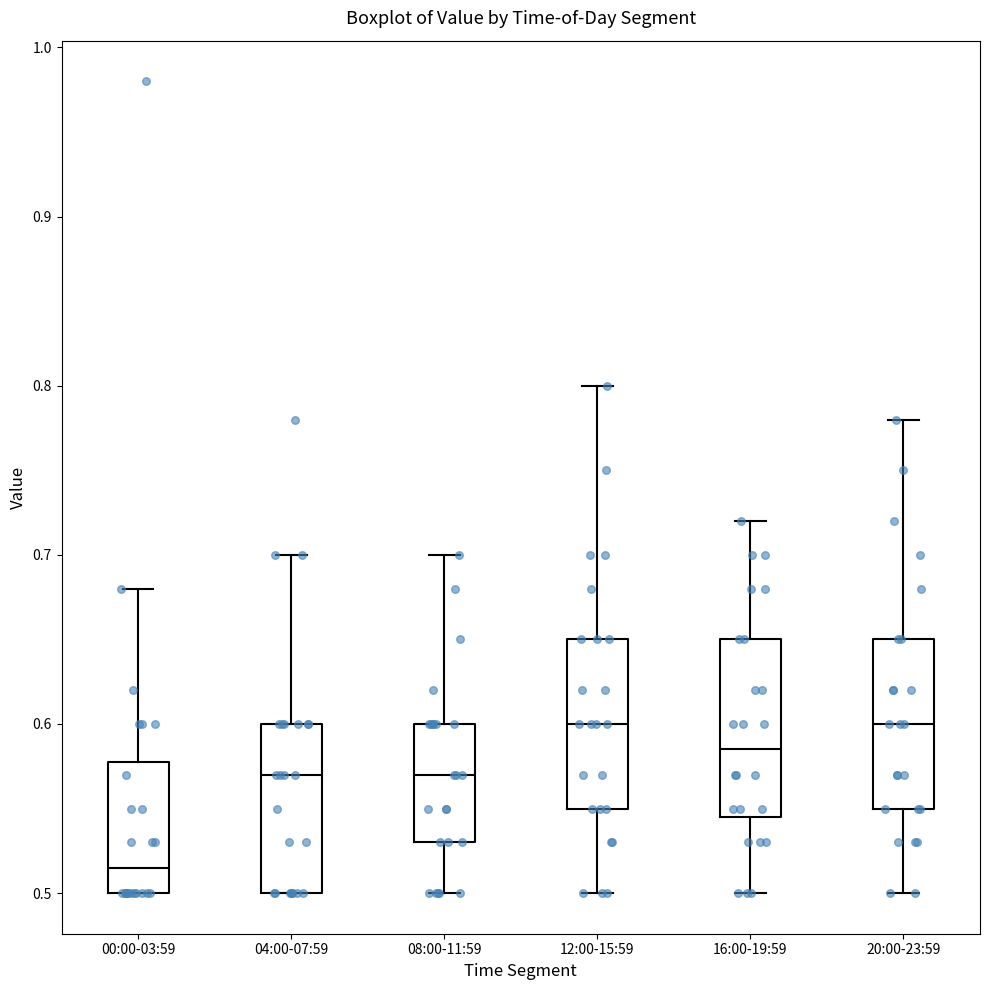

Reading left to right, transcribe this box plot: for each box, give where its median line is, the range the box spans, and where its two whiskers end, as read against the y-axis. The values are not printed on the chart, so give them approximately, as read against the axis.

00:00-03:59: median 0.52, box 0.50 to 0.58, whiskers 0.50 to 0.68
04:00-07:59: median 0.57, box 0.50 to 0.60, whiskers 0.50 to 0.70
08:00-11:59: median 0.57, box 0.53 to 0.60, whiskers 0.50 to 0.70
12:00-15:59: median 0.60, box 0.55 to 0.65, whiskers 0.50 to 0.80
16:00-19:59: median 0.59, box 0.55 to 0.65, whiskers 0.50 to 0.72
20:00-23:59: median 0.60, box 0.55 to 0.65, whiskers 0.50 to 0.78